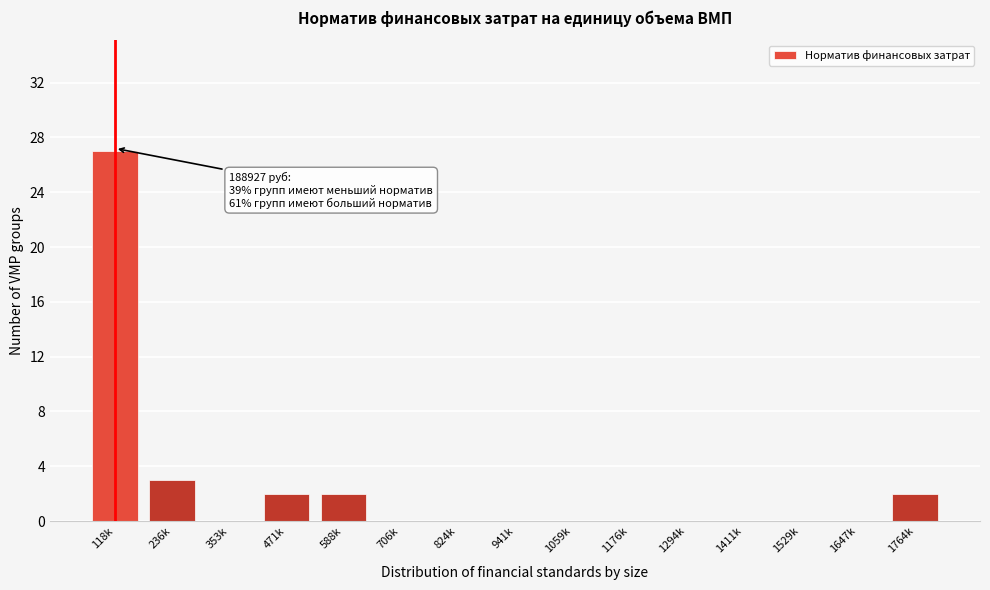

Reading left to right, what are all the values shown in this chart?

118k=27	236k=3	353k=0	471k=2	588k=2	706k=0	824k=0	941k=0	1059k=0	1176k=0	1294k=0	1411k=0	1529k=0	1647k=0	1764k=2